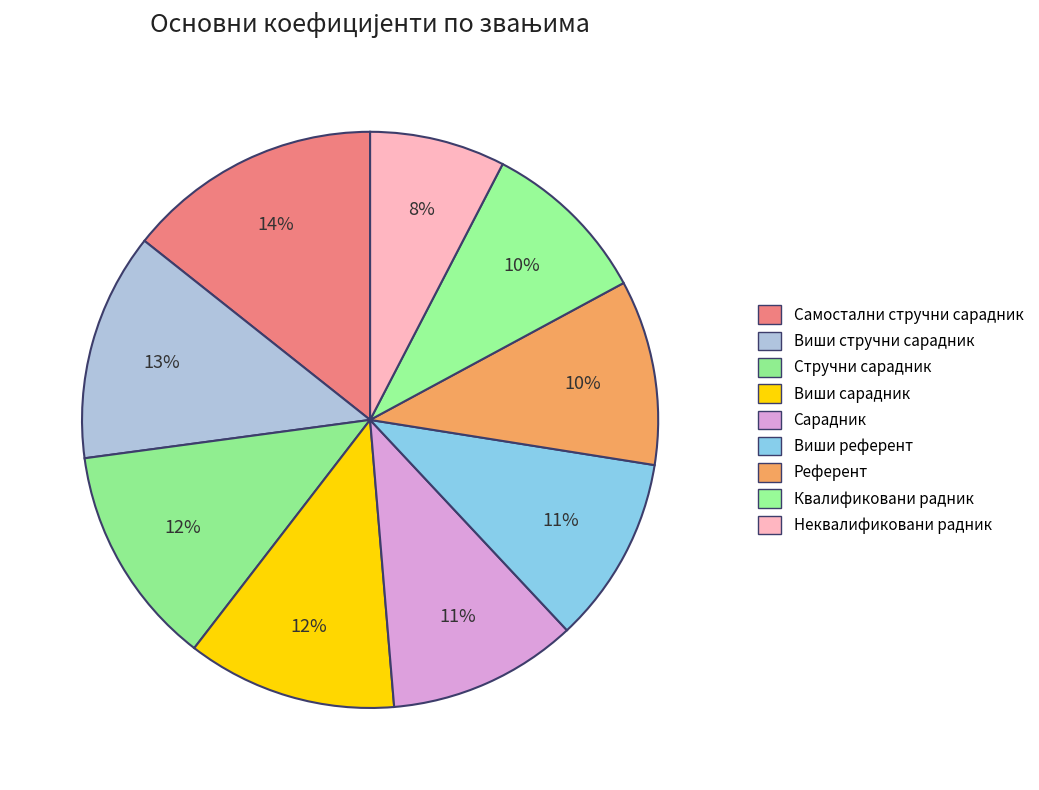

Is there any slice that represents more than half of the pie?

No